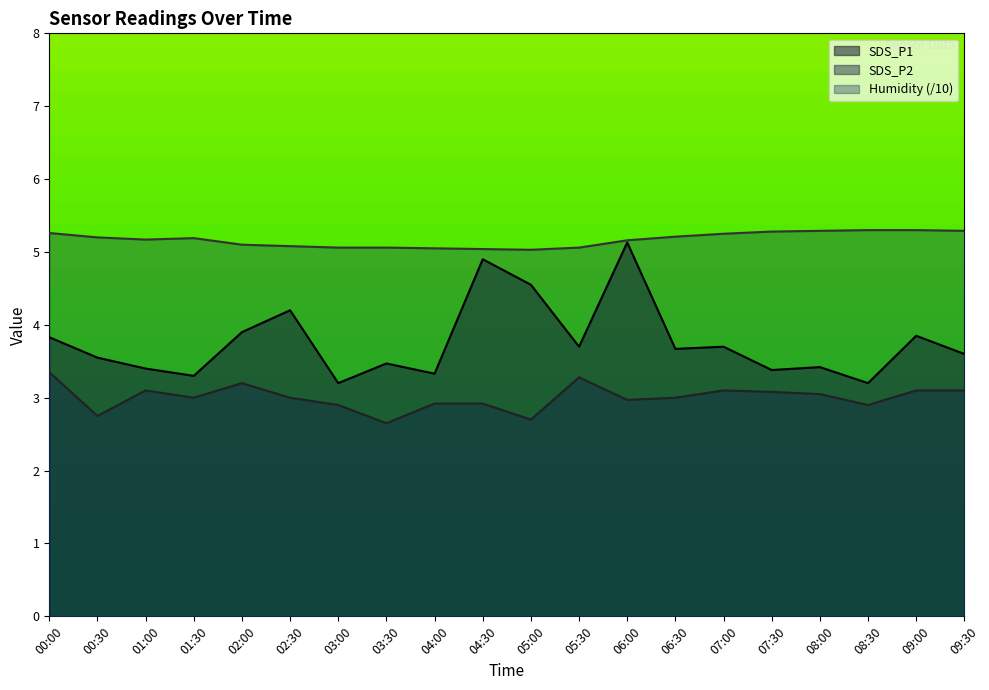

Reading left to right, transcribe all the data shown in this chart.

SDS_P1: 3.8	3.5	3.4	3.3	3.9	4.2	3.2	3.5	3.3	4.9	4.5	3.7	5.1	3.7	3.7	3.4	3.4	3.2	3.9	3.6
SDS_P2: 3.4	2.8	3.1	3.0	3.2	3.0	2.9	2.6	2.9	2.9	2.7	3.3	3.0	3.0	3.1	3.1	3.0	2.9	3.1	3.1
Humidity: 5.3	5.2	5.2	5.2	5.1	5.1	5.1	5.1	5.0	5.0	5.0	5.1	5.2	5.2	5.2	5.3	5.3	5.3	5.3	5.3